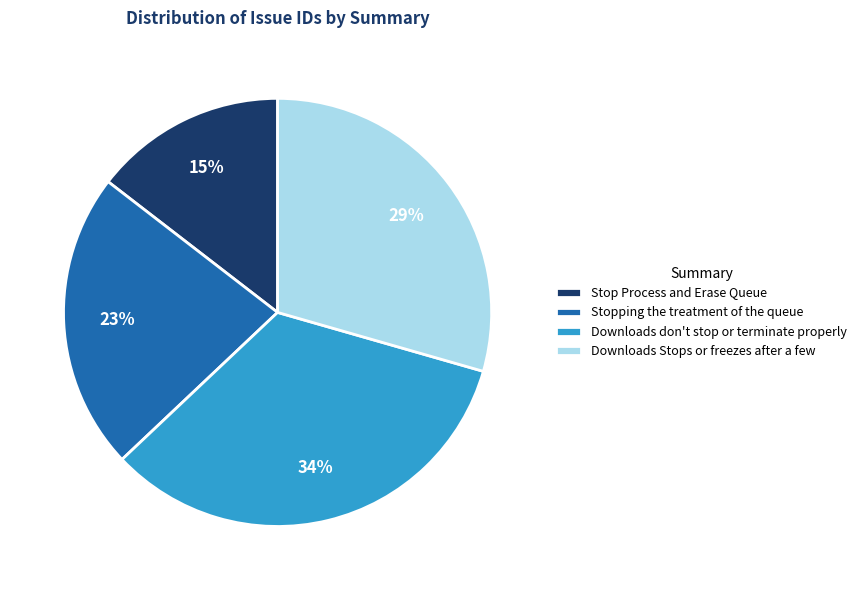

Which slice is the smallest?

Stop Process and Erase Queue